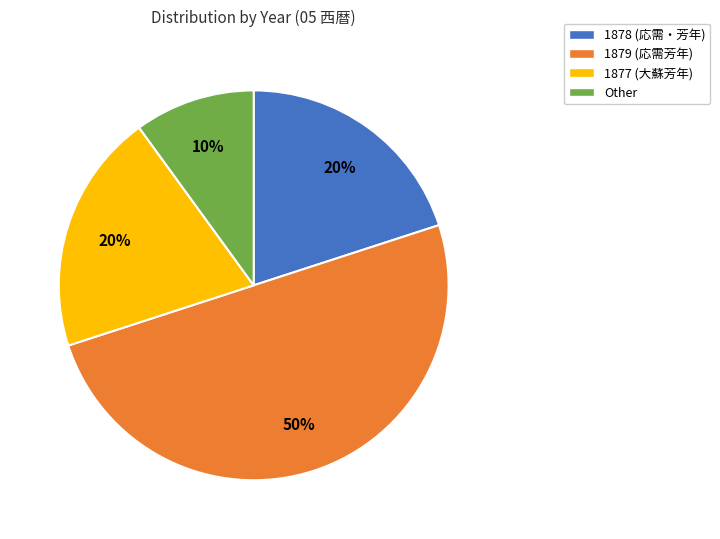

To the nearest percent, what percentage of the pie is 1877?

20%